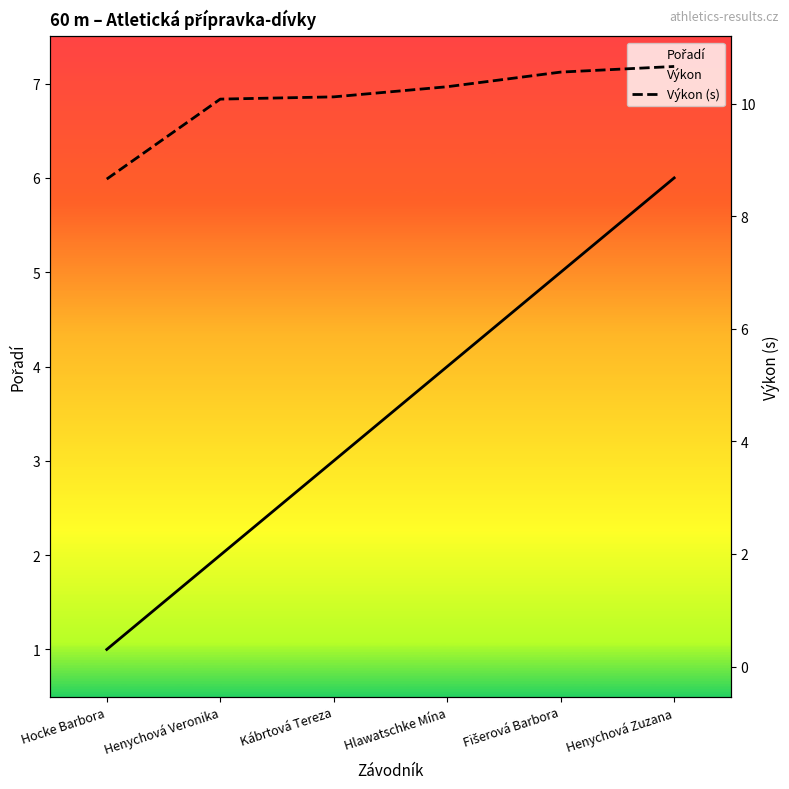

Is the value of Výkon (s) at Hlawatschke Mína greater than the value of Pořadí at Kábrtová Tereza?

Yes